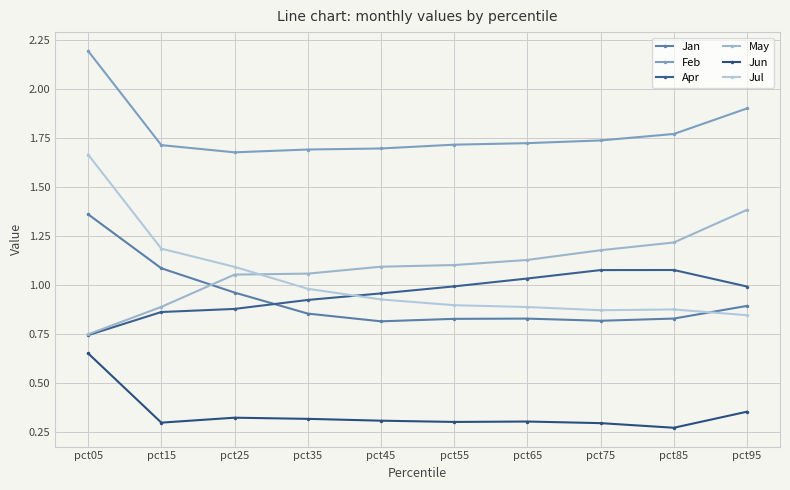

Is it true that Jul equals 1.1 at pct25?

True